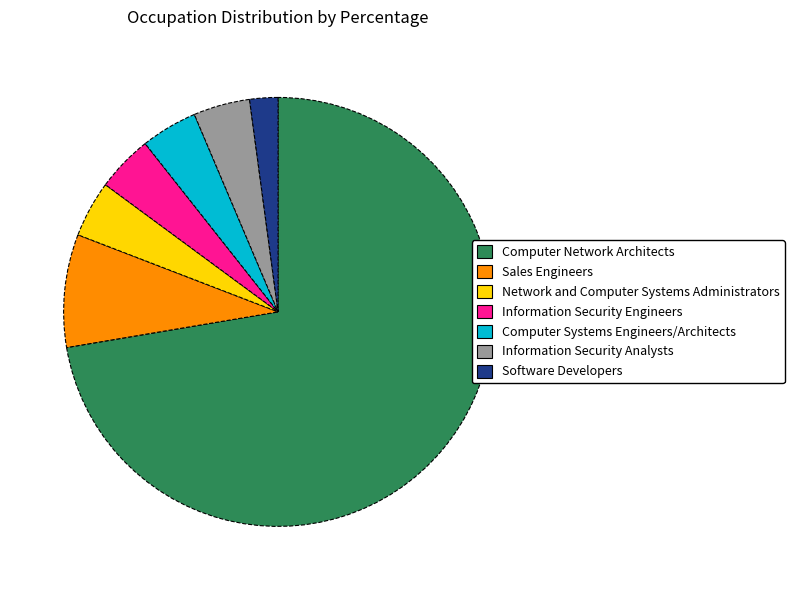

Do Information Security Analysts and Computer Network Architects together represent more than half of the pie?

Yes